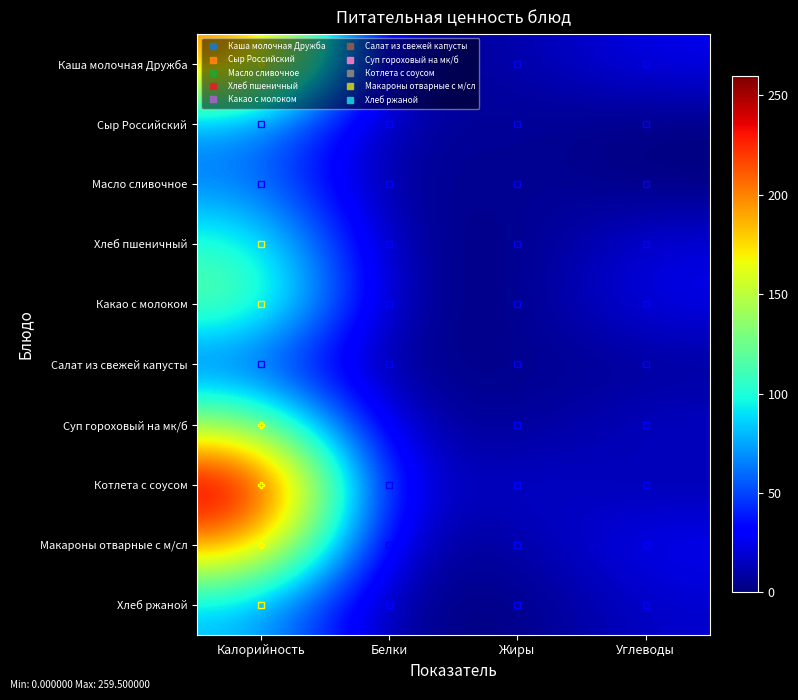

Which series has the largest total across all categories?

Котлета с соусом